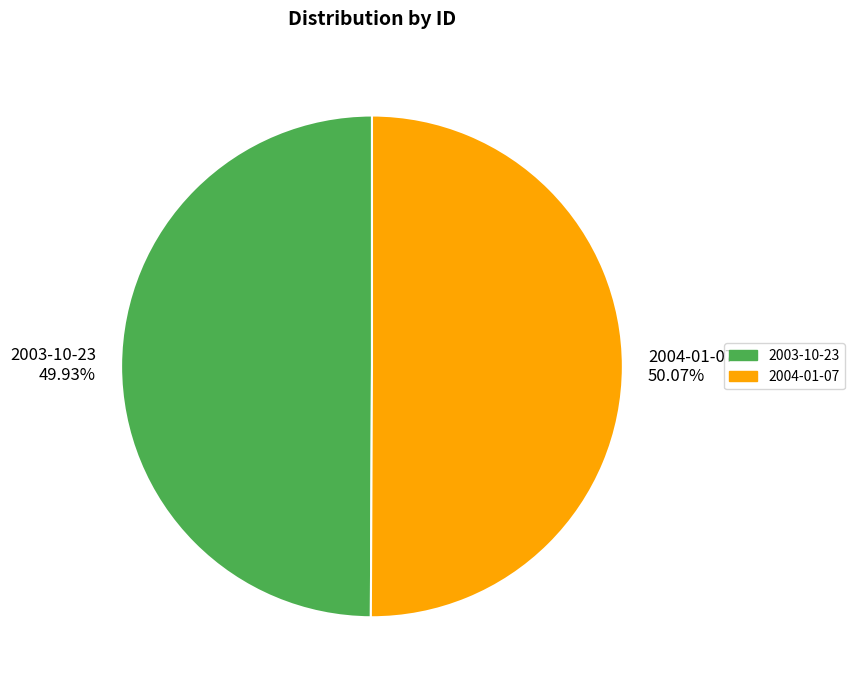

What is the ratio of the value at 2004-01-07 50.07% to the value at 2003-10-23 49.93%?

1.0